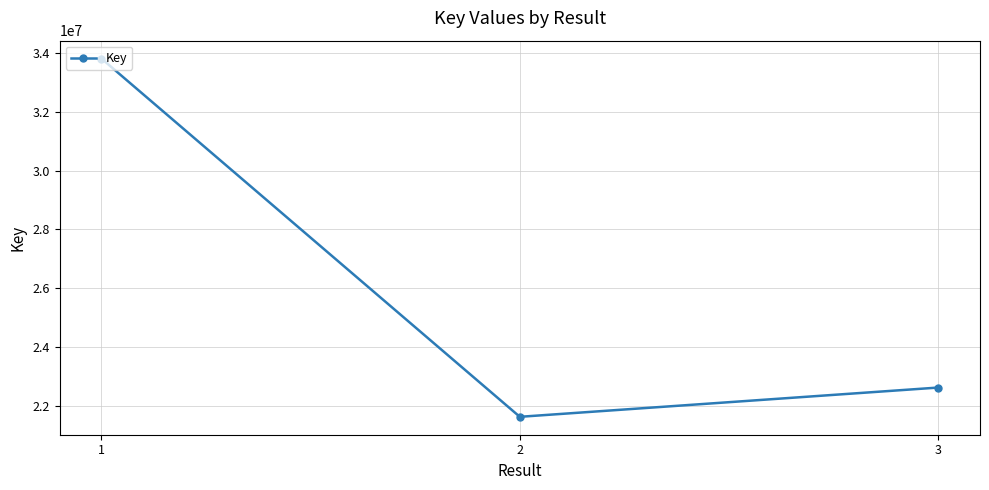

Reading left to right, transcribe all the data shown in this chart.

1=33803860	2=21637030	3=22630715